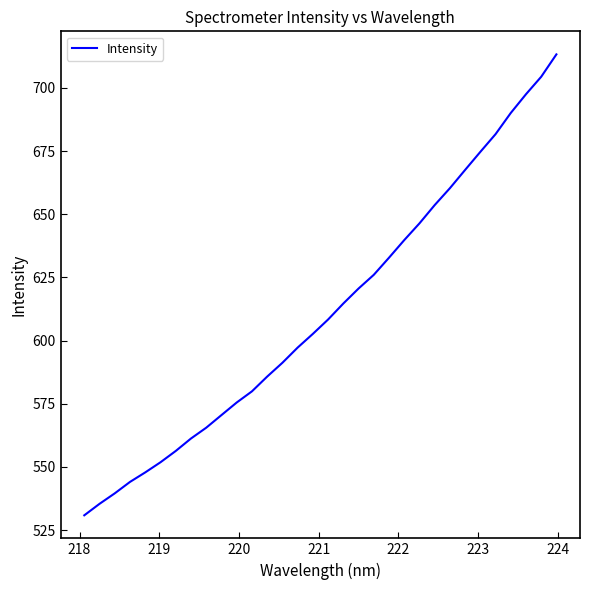

What is the minimum value shown in the chart?

530.9